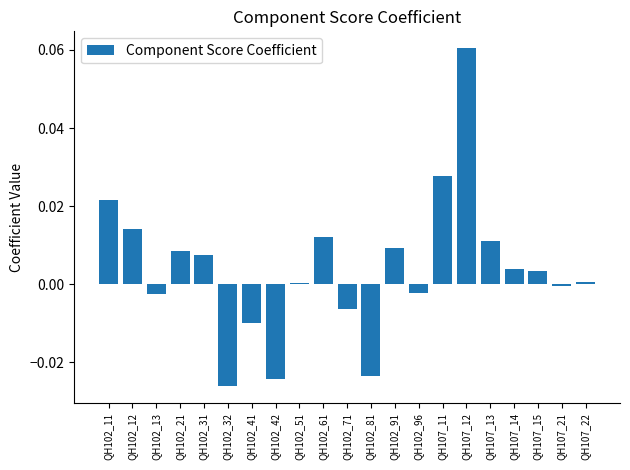

Which has a higher value, QH102_12 or QH102_13?

QH102_12